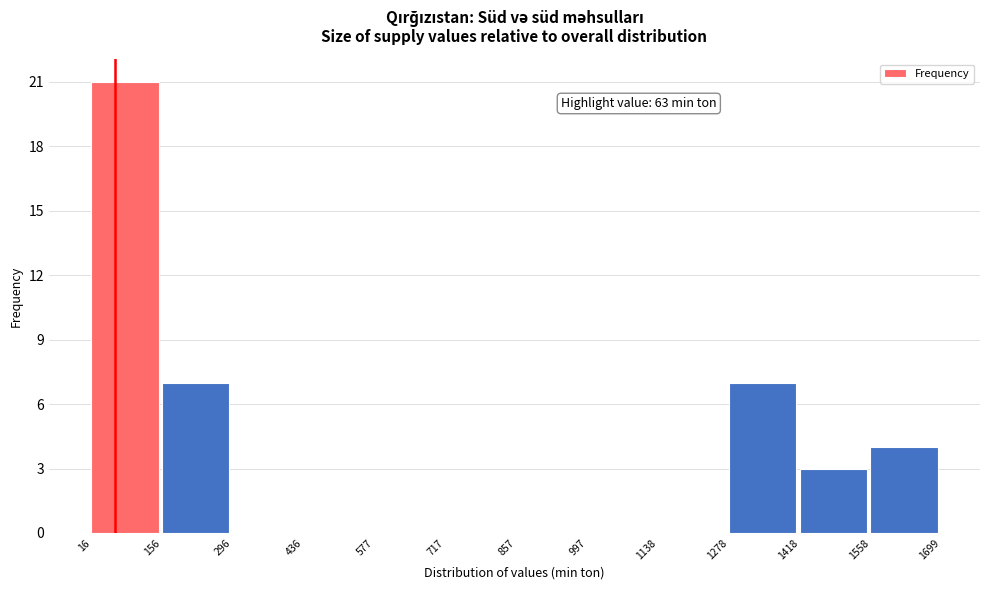

Over which range of the x-axis is the bar tallest?

16 to 156